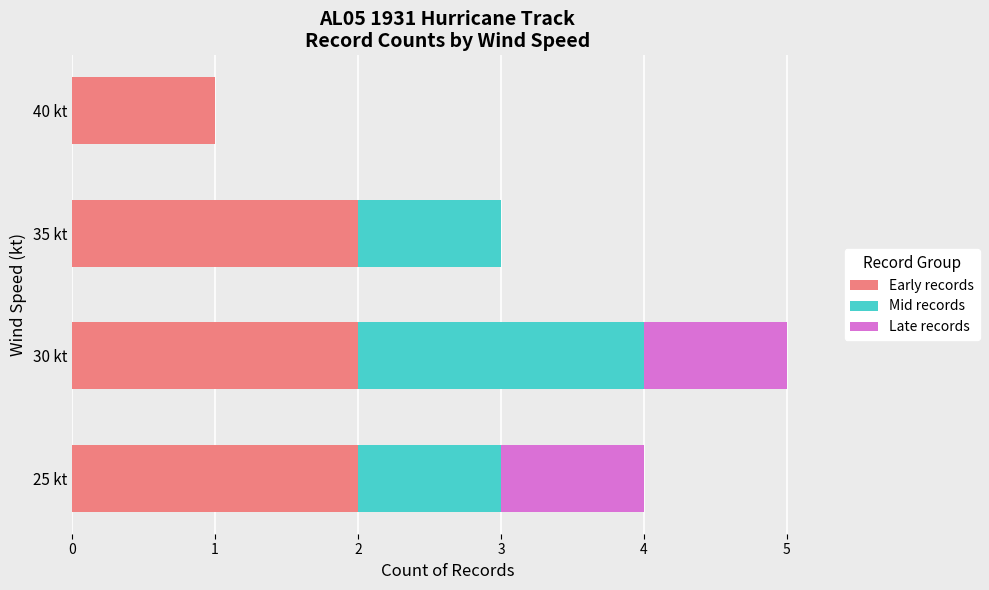

How many series are shown in this chart?

3